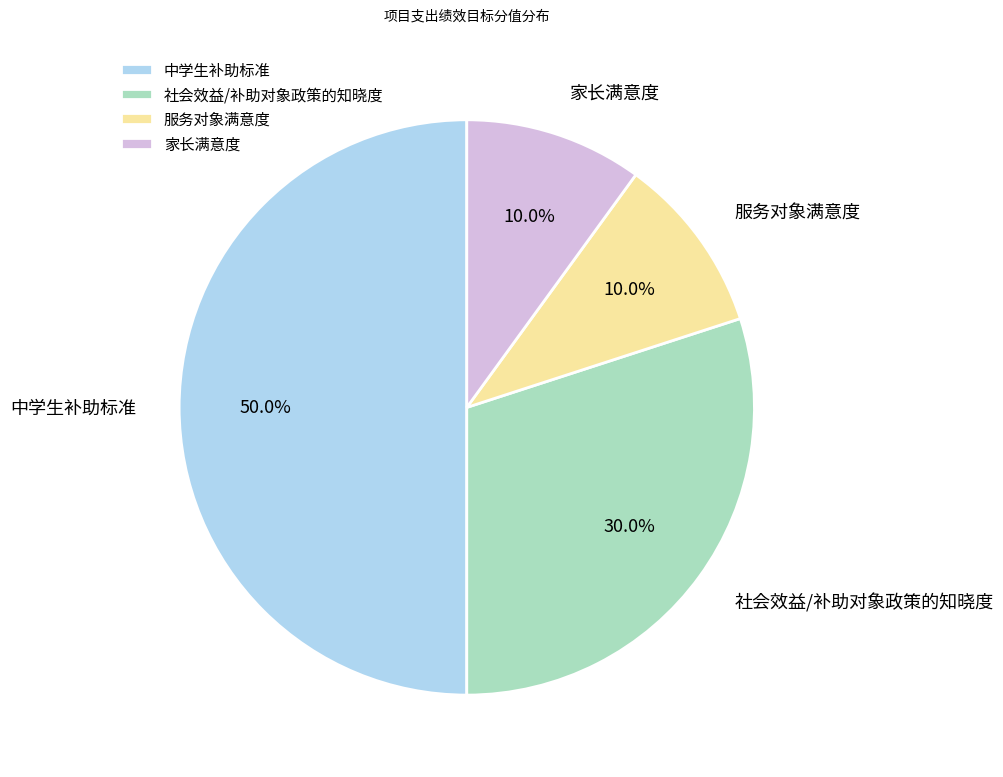

What percentage is the 家长满意度 slice, to the nearest percent?

10%